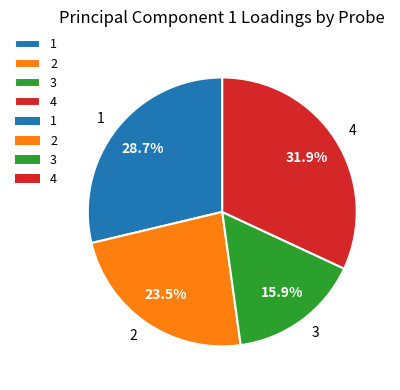

Which category has the biggest portion of the pie?

4